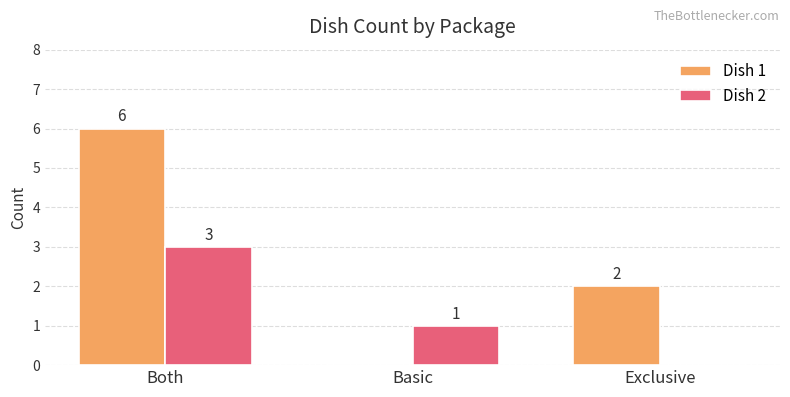

Reading left to right, extract all data points from this chart.

Dish 1: 6	0	2
Dish 2: 3	1	0